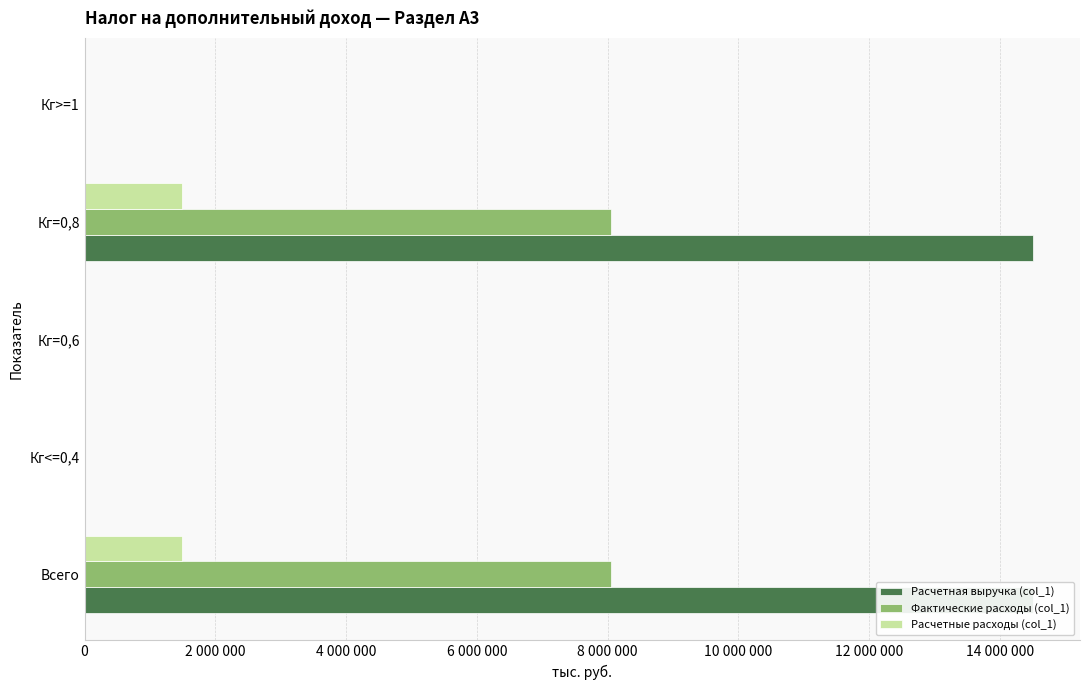

Count the number of categories in the chart.

5